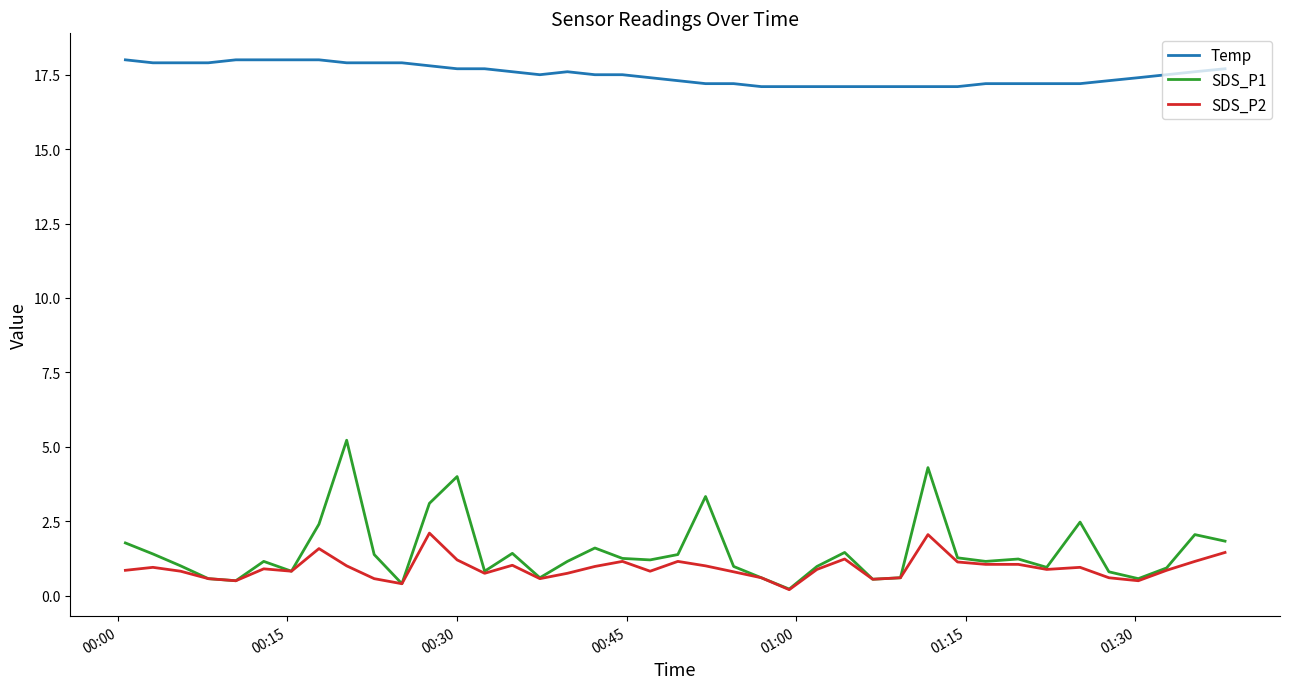

True or false: Temp and SDS_P1 cross at least once.

False